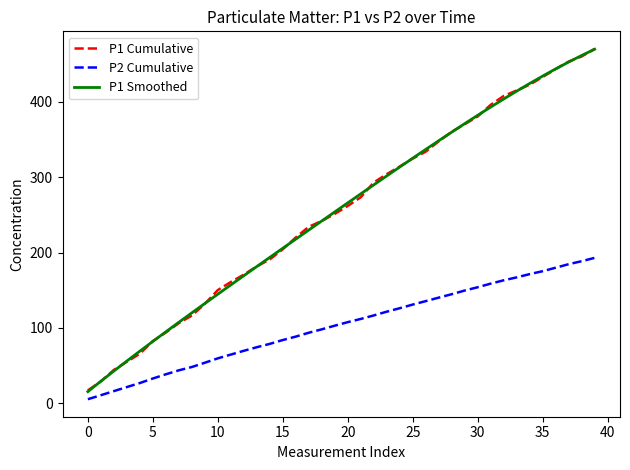

How many lines are shown in the chart?

3